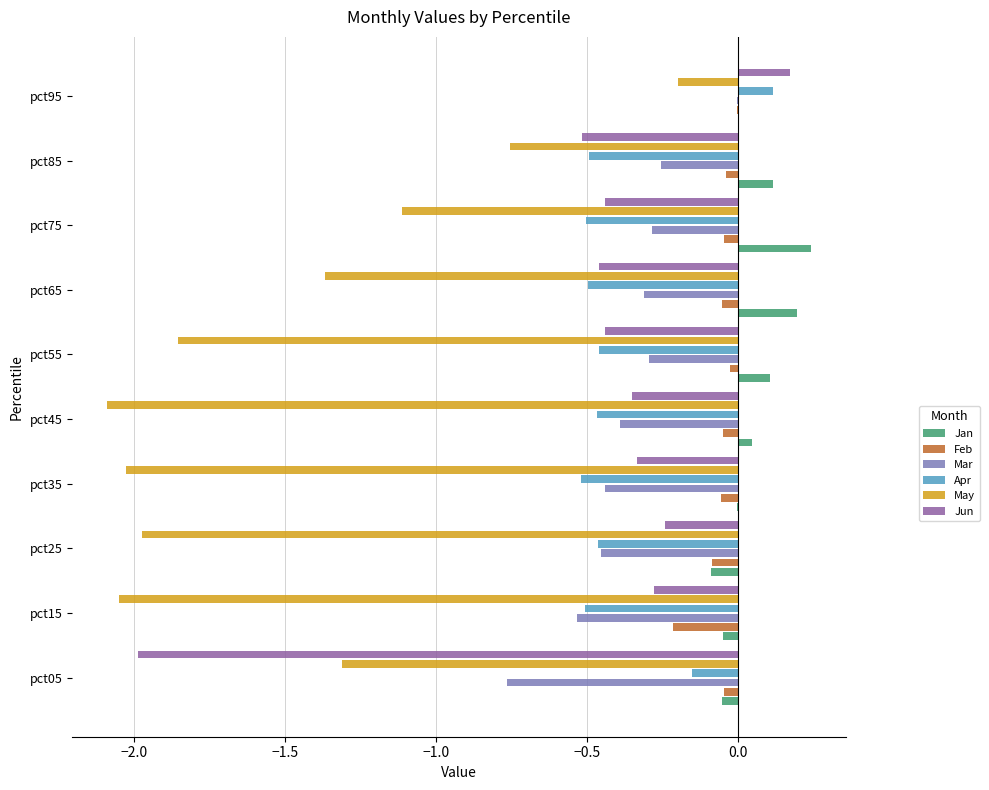

What is the total value across all series at pct65?

-2.5